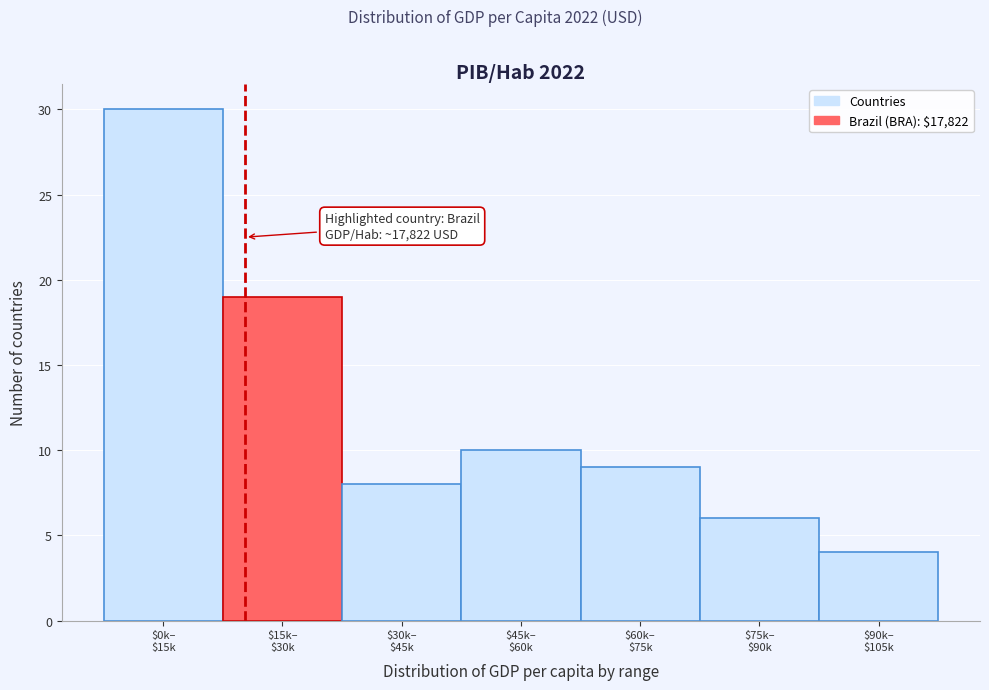

Reading right to left, what are all the values shown in this chart?

4	6	9	10	8	19	30